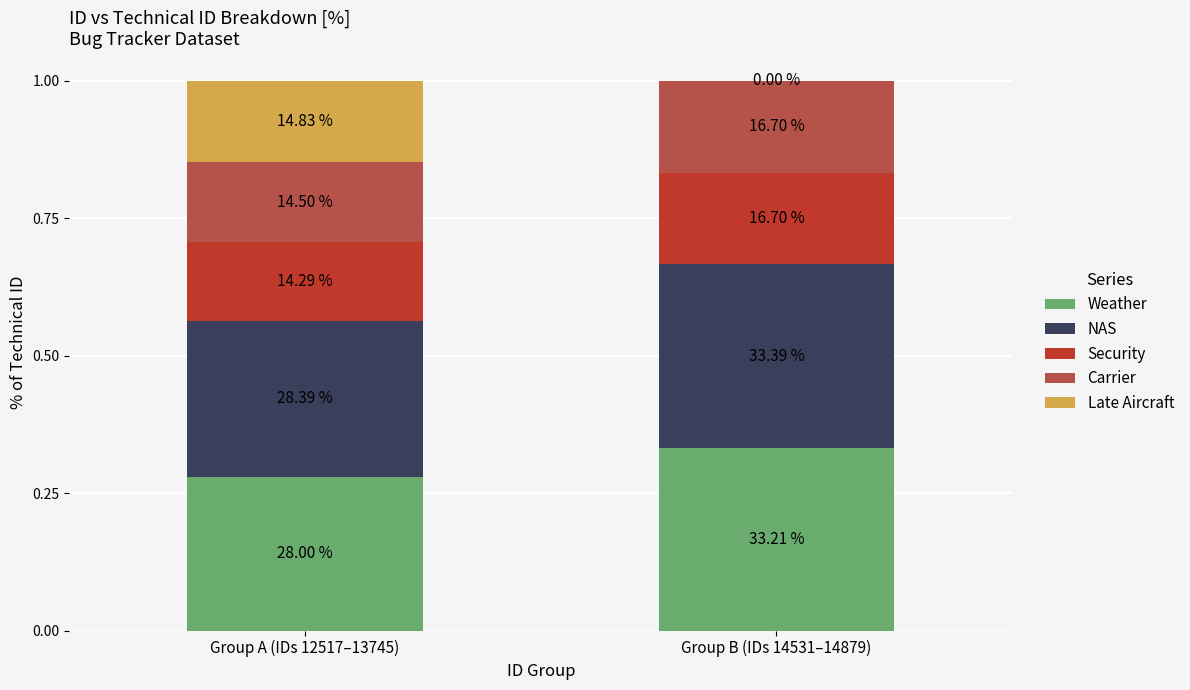

Are the bars horizontal?

No